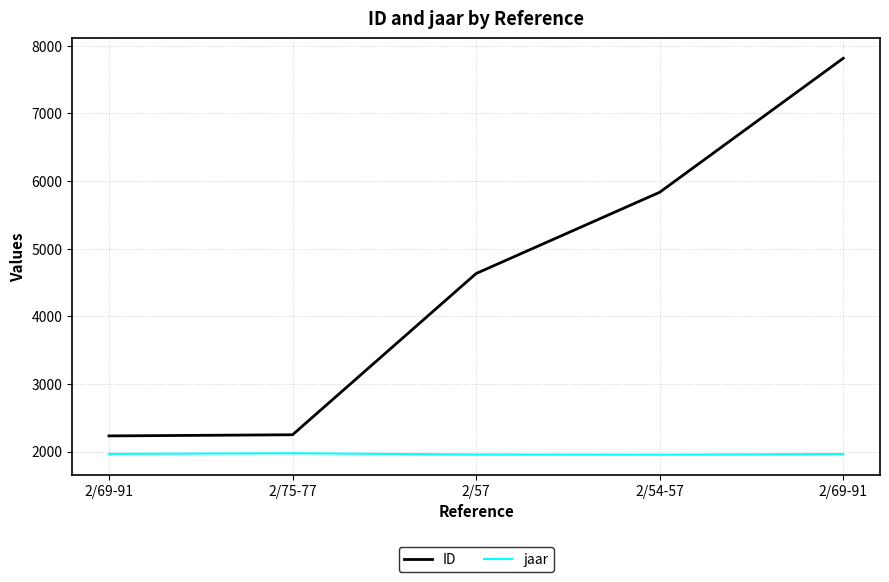

Does the chart display data point markers on the line(s)?

No